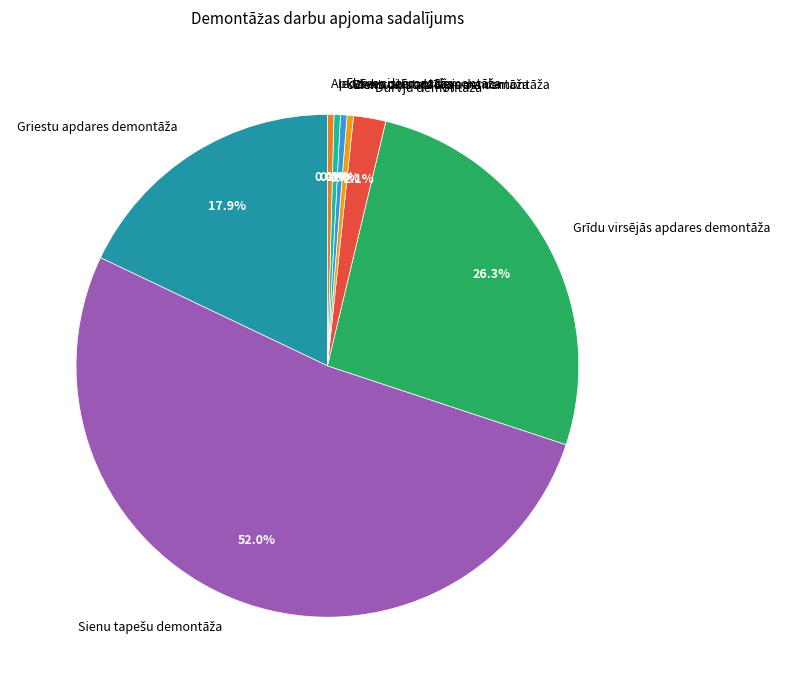

Is there any slice that represents more than half of the pie?

Yes